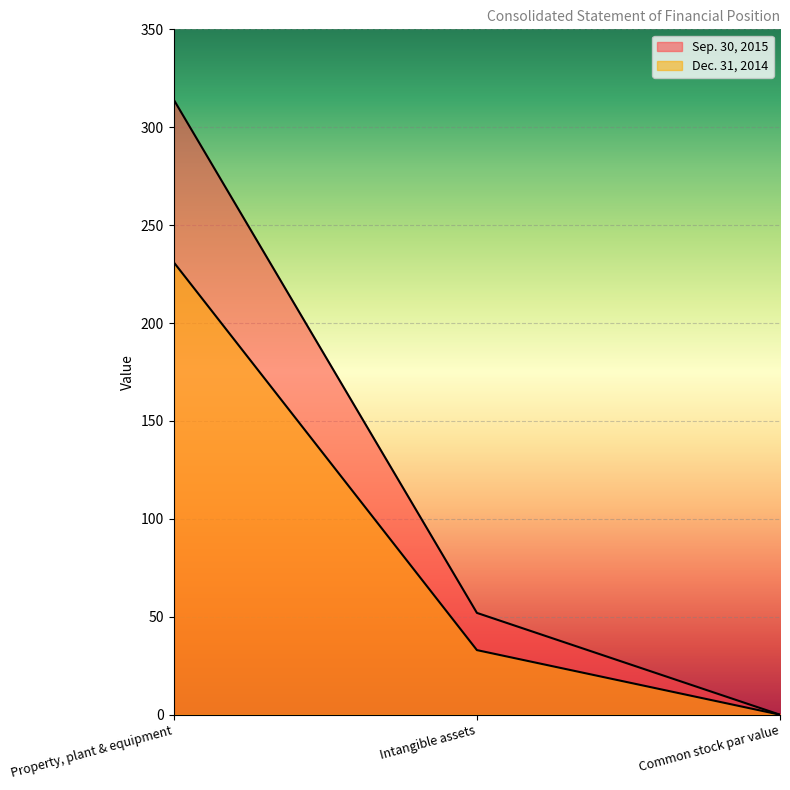

What position from the right is Common stock par value?

1